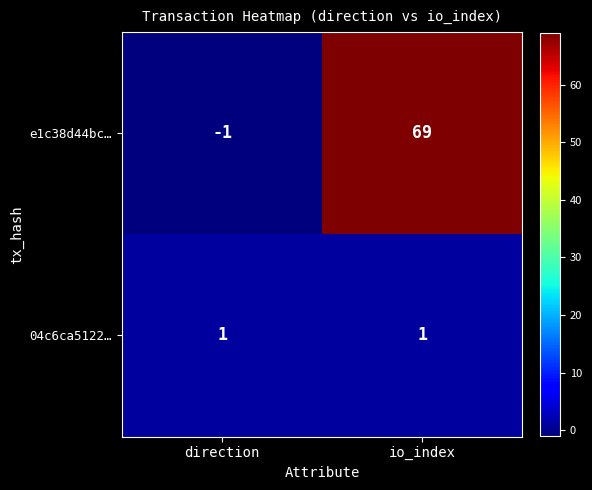

How many categories are shown in the chart?

2